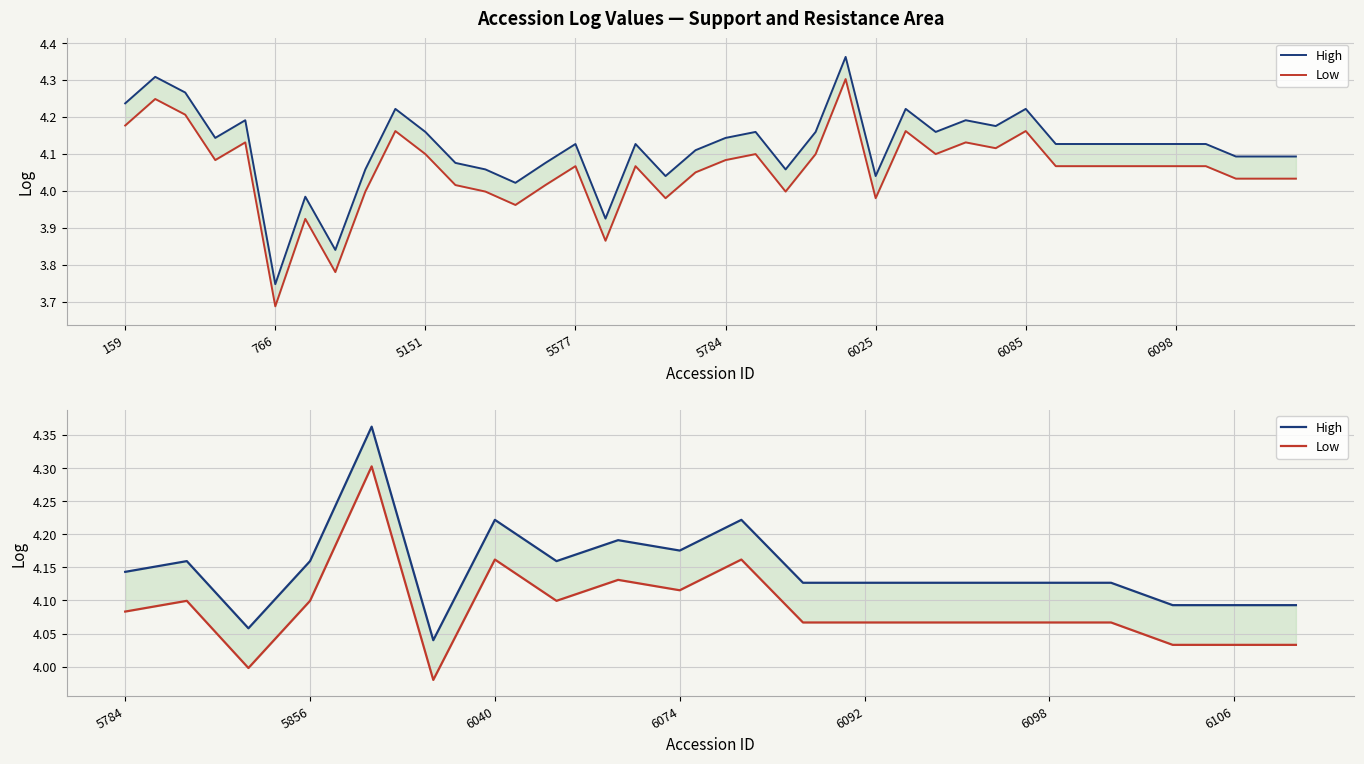

True or false: High has more than 1 interior local peaks.

True